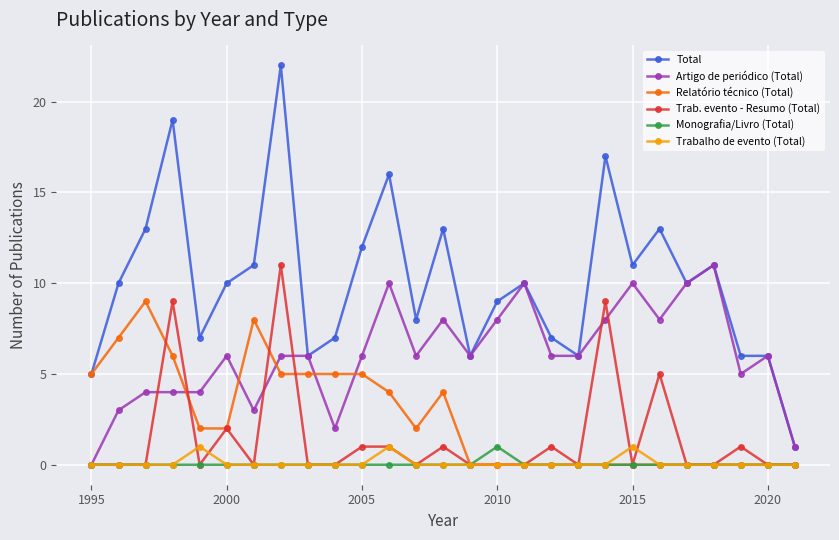

Does the chart have visible grid lines?

Yes